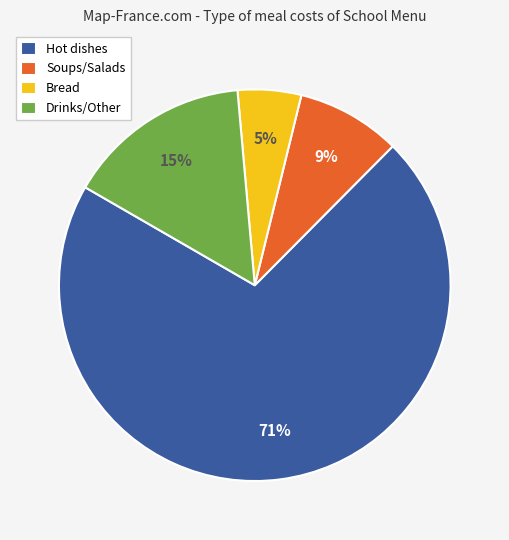

The Hot dishes slice represents 71% of the pie. True or false?

True